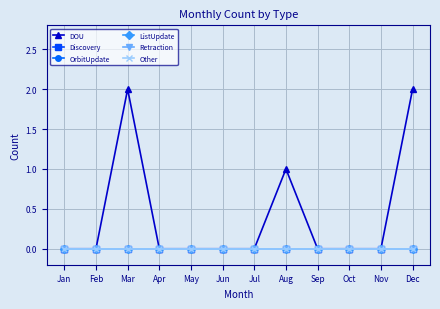

True or false: DOU and ListUpdate intersect in this chart.

False